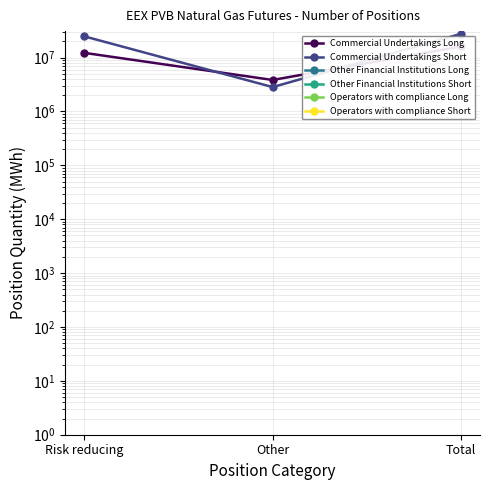

What is the difference between the second highest and minimum values in the Commercial Undertakings Long series?

8422794